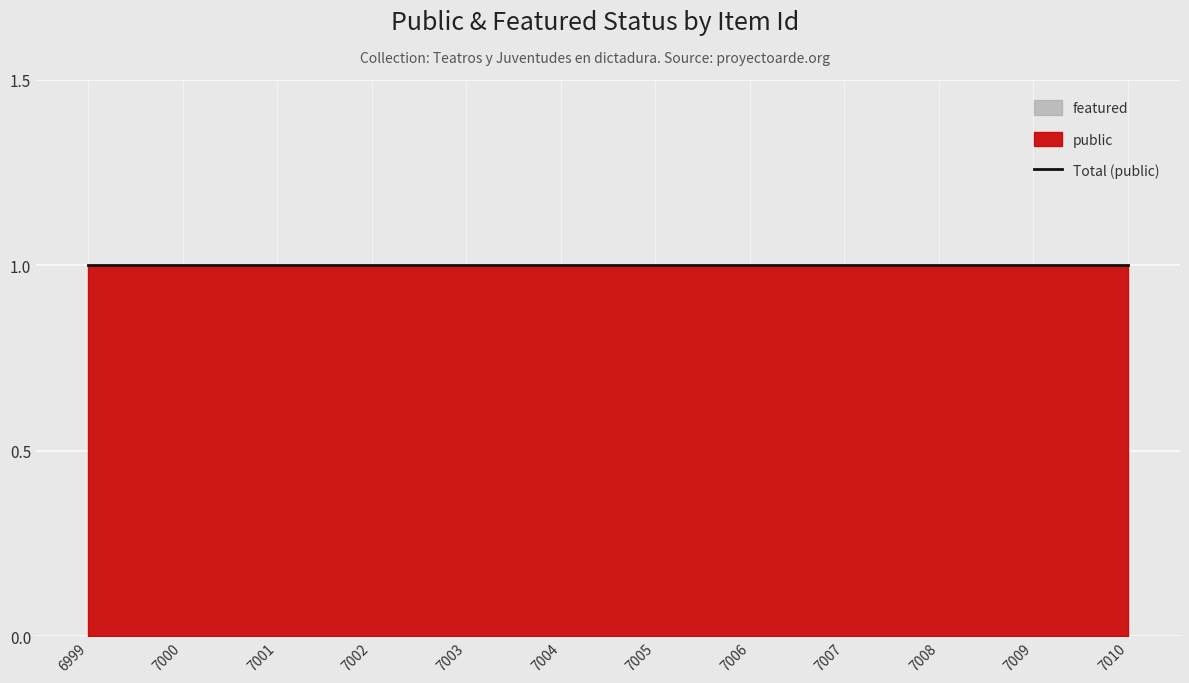

What value does the public series have at 6999?

1